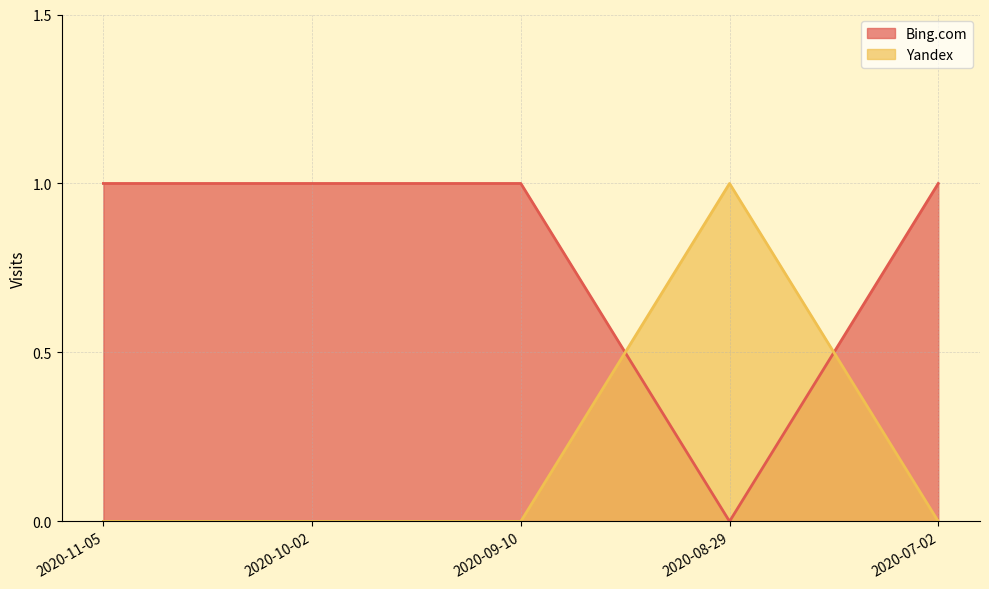

Is it true that Yandex equals 0 at 2020-09-10?

True